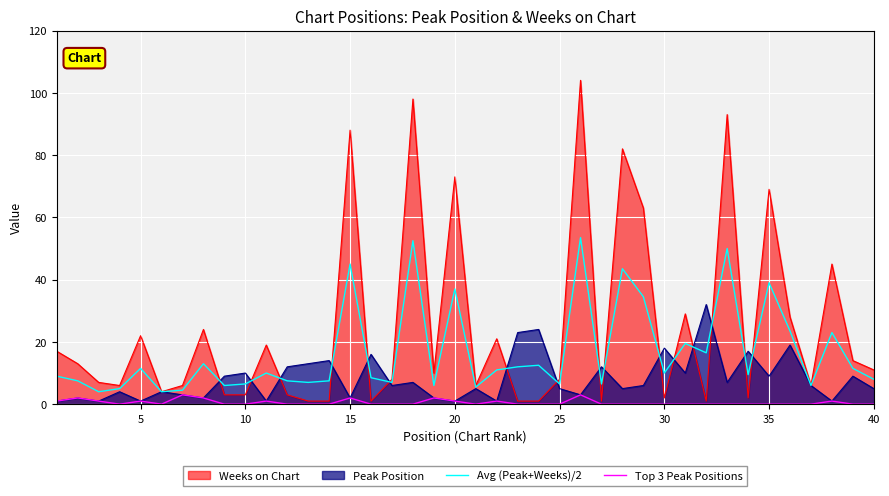

Which series has the largest range (max minus min)?

Avg (Peak+Weeks)/2